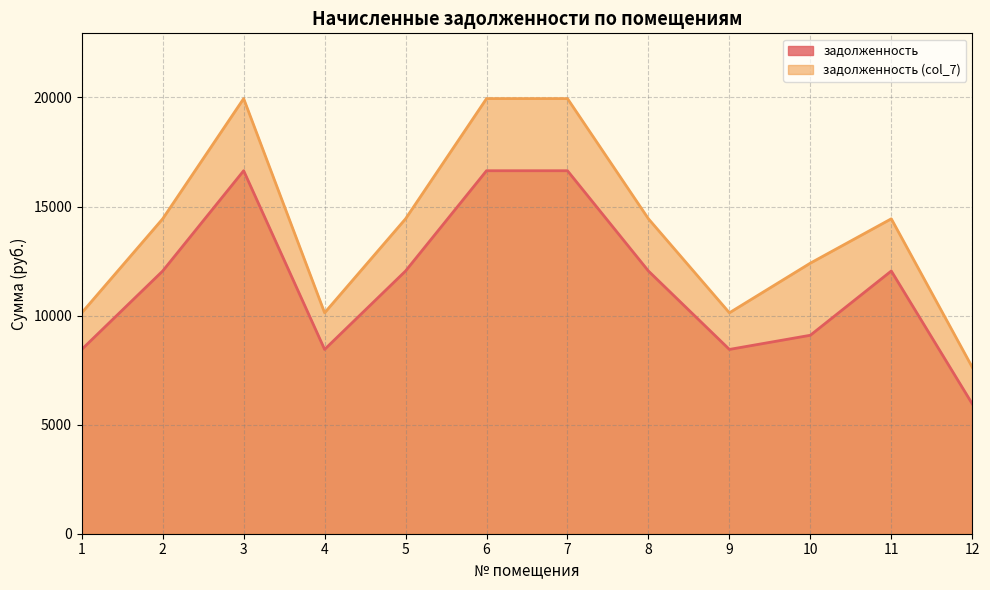

Read the задолженность (col_7) value at 10.

12404.7